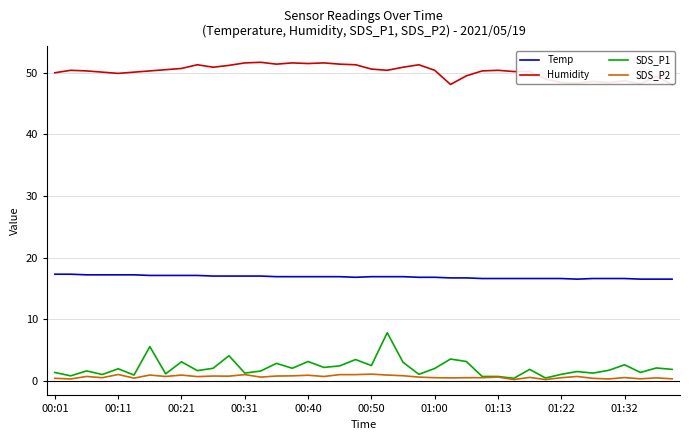

Rank the series by their maximum value, from lowest to highest.

SDS_P2, SDS_P1, Temp, Humidity